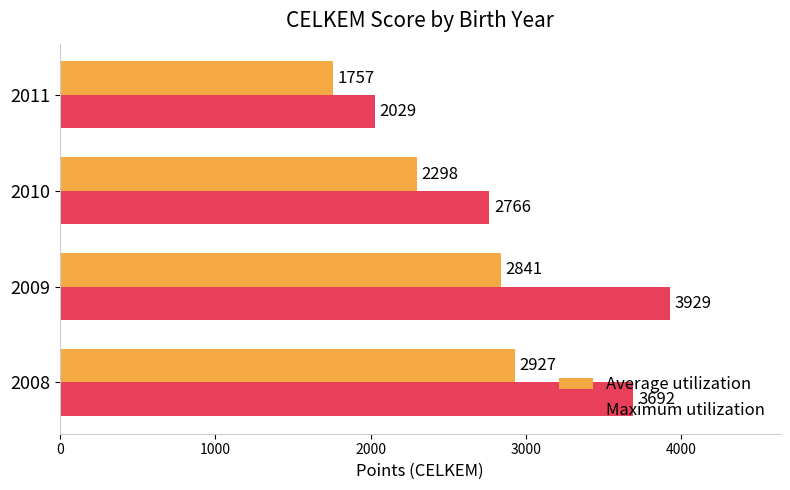

At which category is the sum across all series the highest?

2009